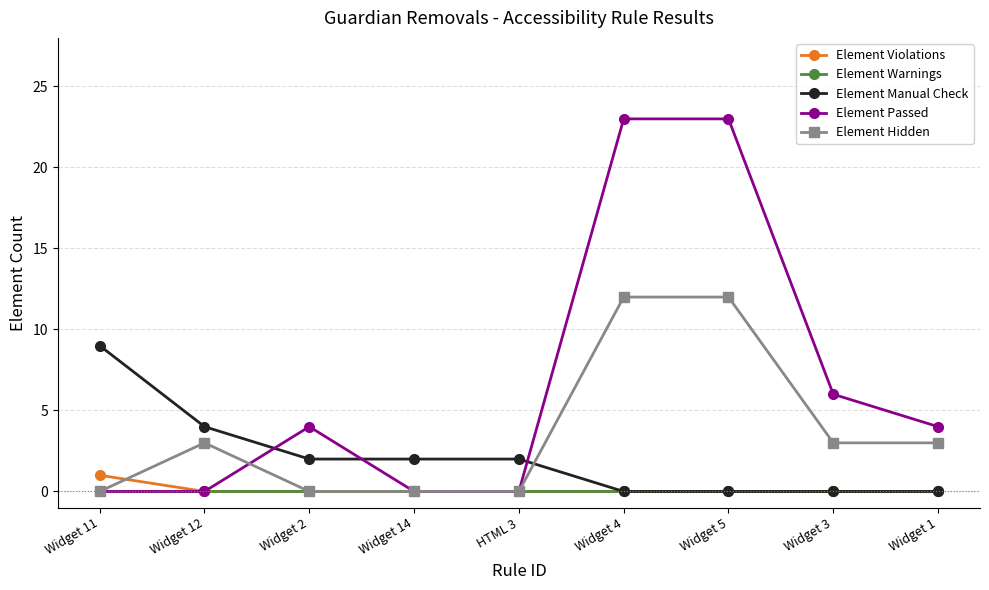

What is the difference between the maximum and second lowest values in the Element Violations series?

1